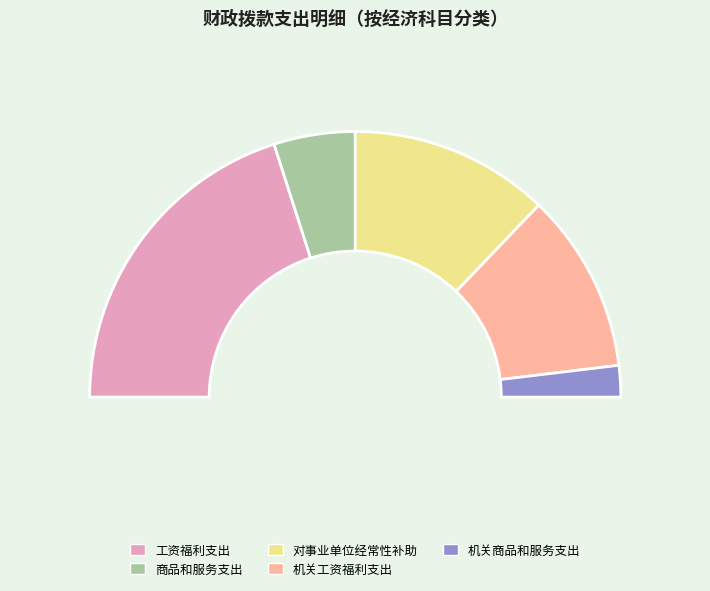

Is it true that 工资福利支出 is 40% of the pie?

True